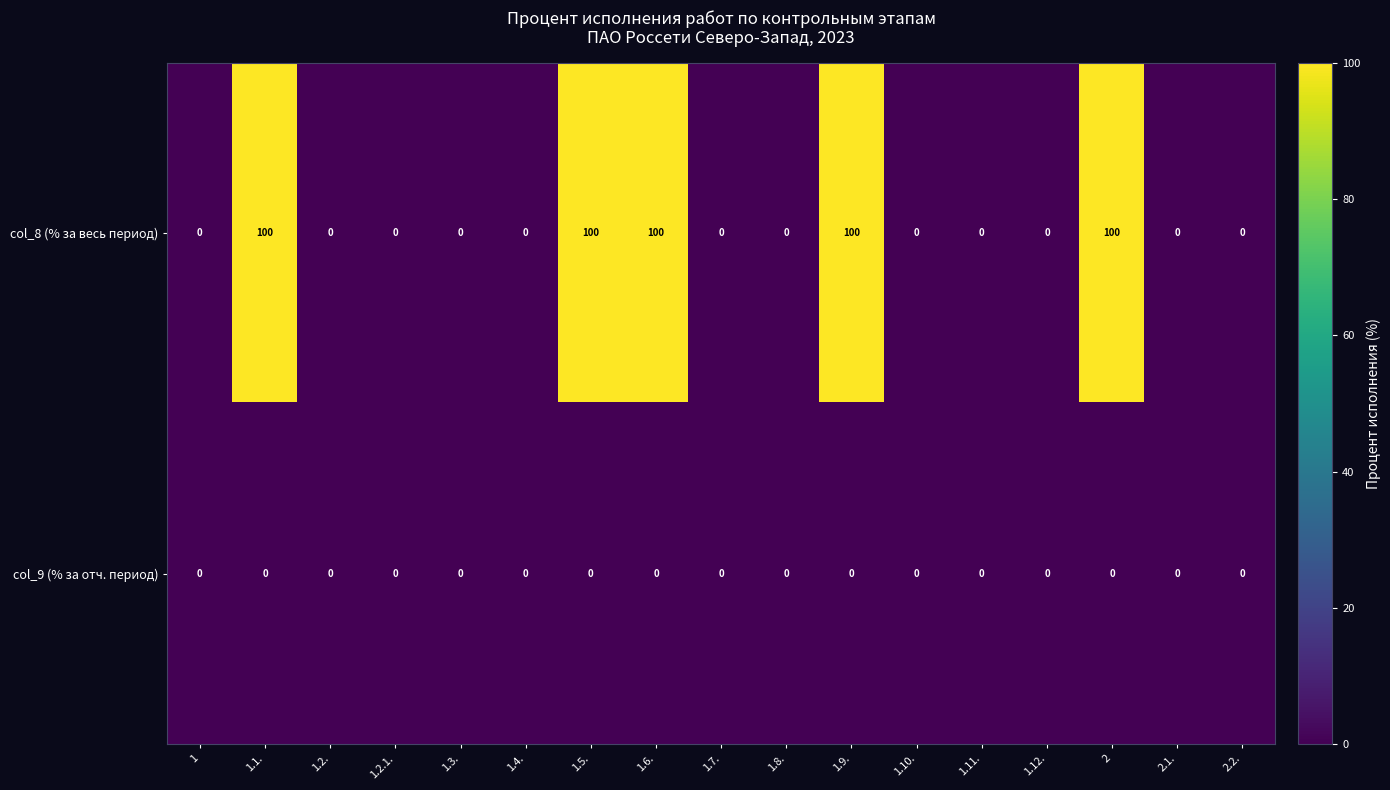

What is the difference between the maximum and minimum values in the col_8 (% за весь период) series?

100